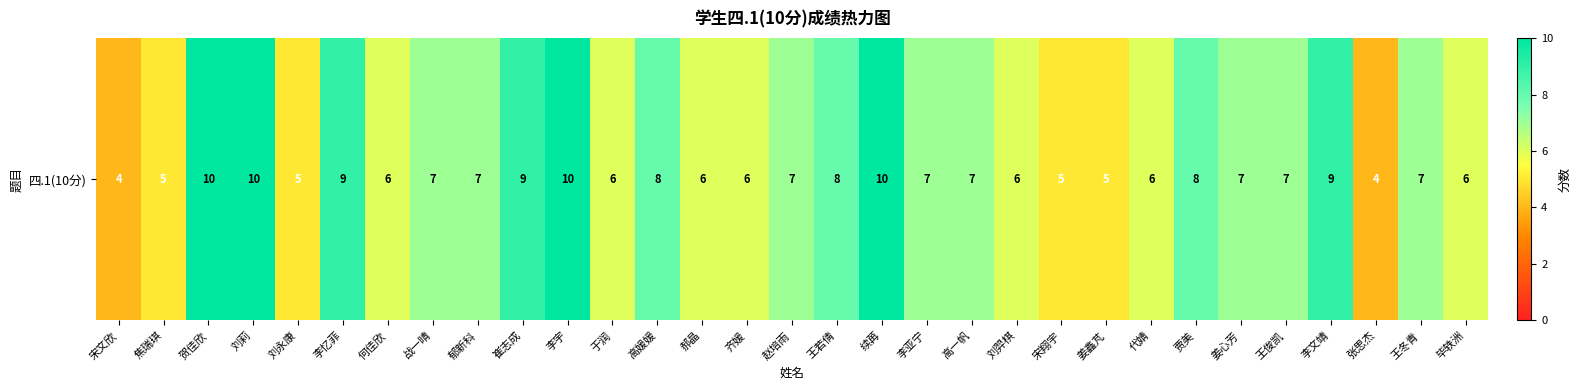

Count the values in the range 6 to 8.

18